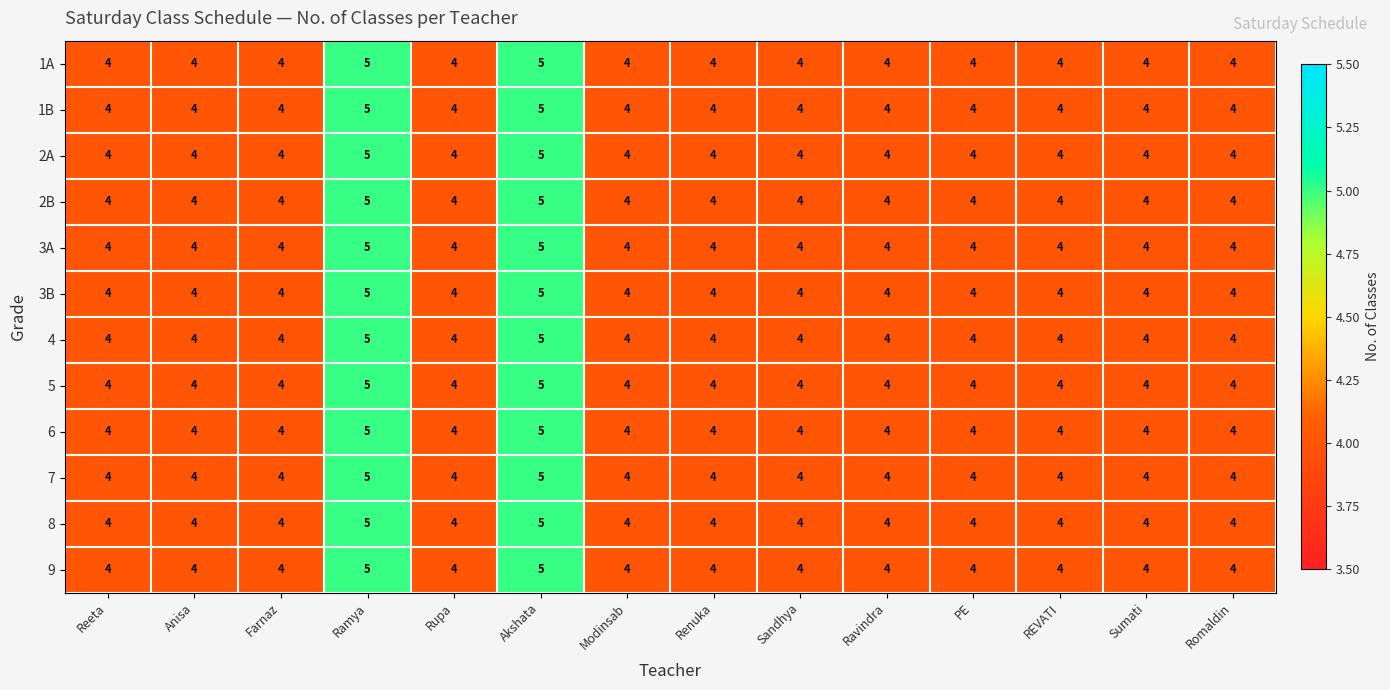

What is the total value across all series at PE?

48